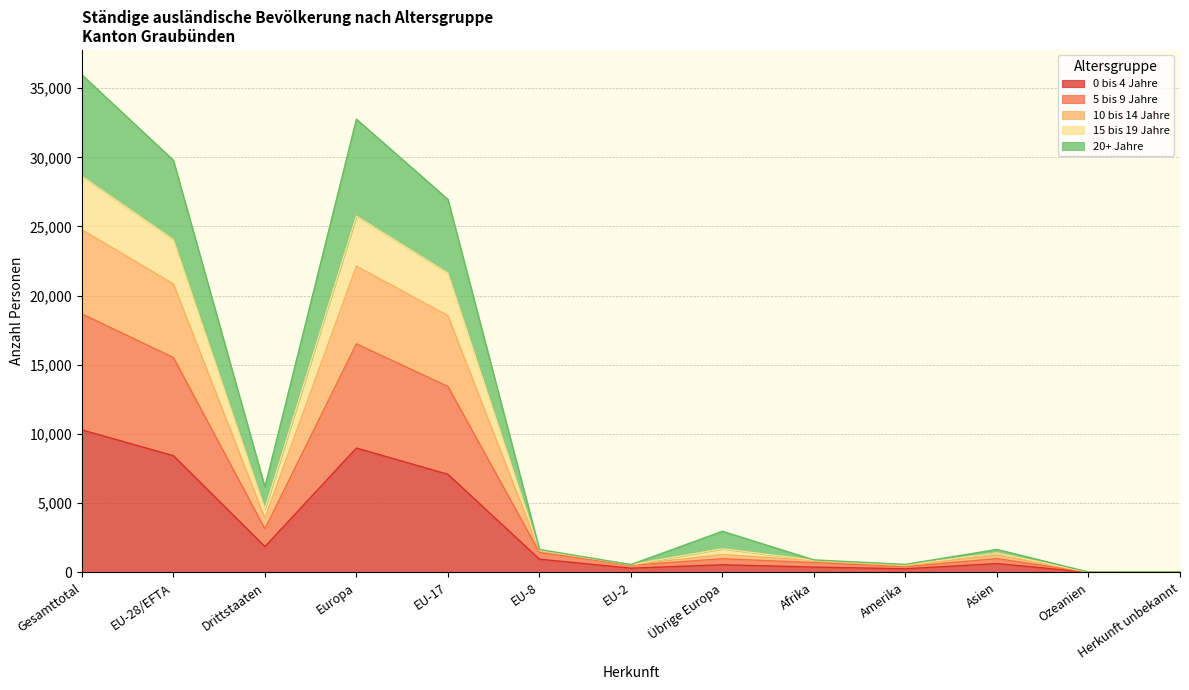

Which category has the highest value in the 0 bis 4 Jahre series?

Gesamttotal